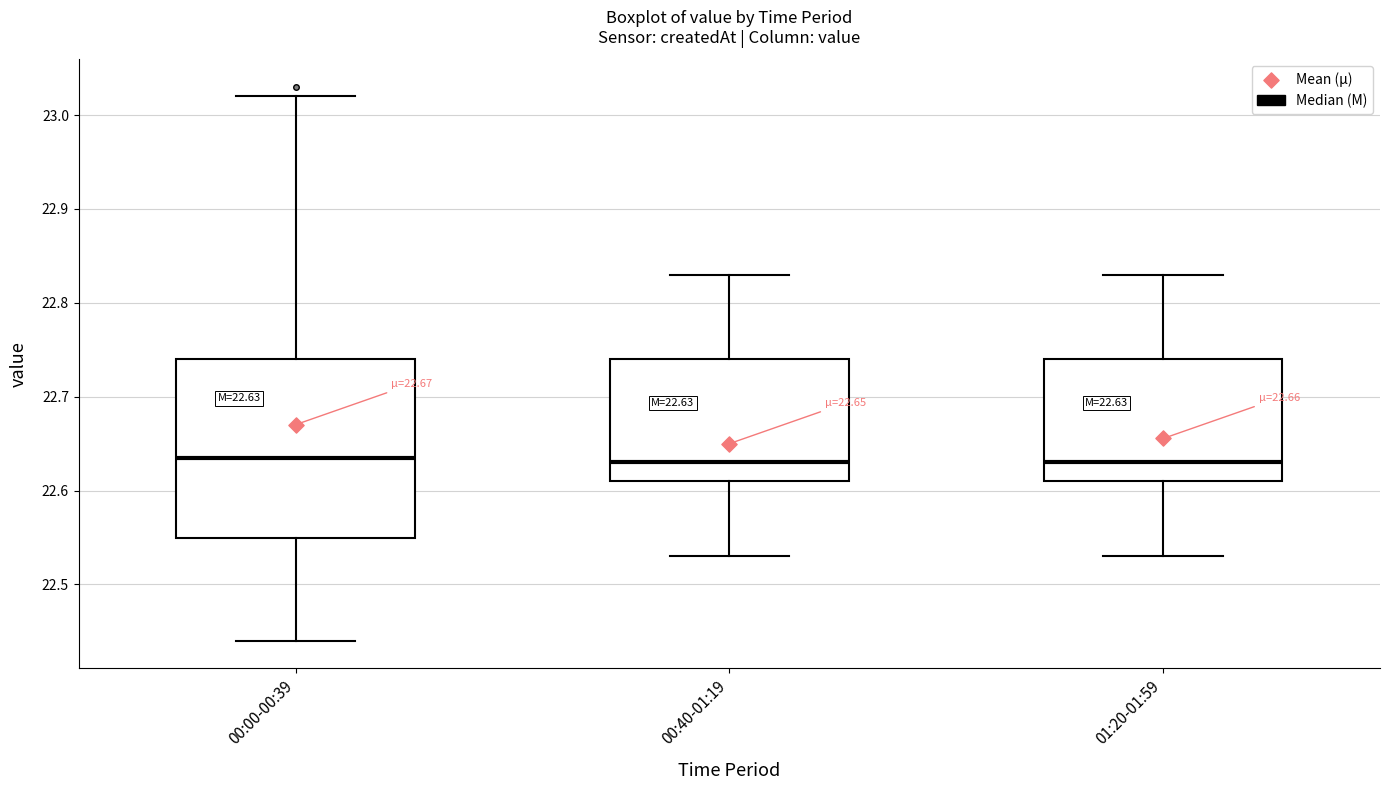

Which box is the tallest, from its lower edge to its upper edge?

00:00-00:39